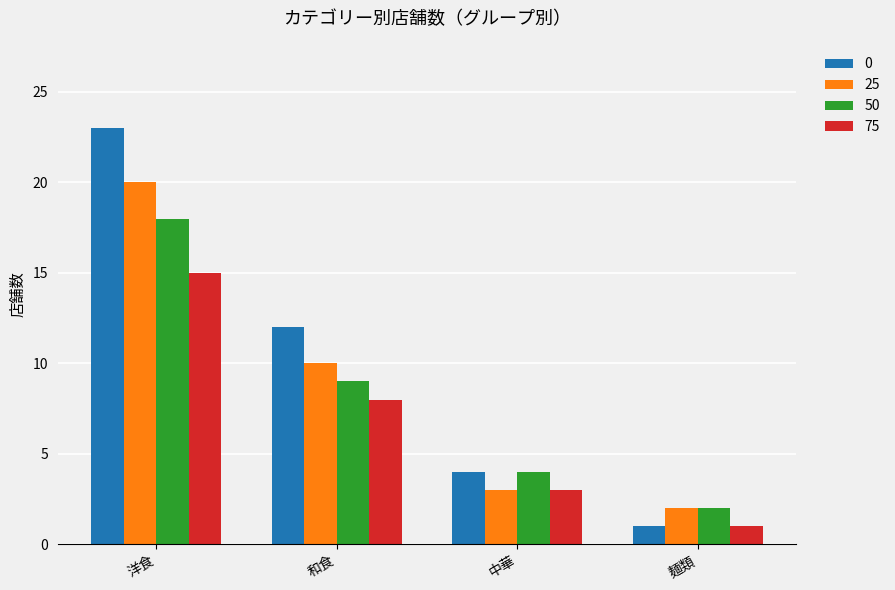

What are all the series names shown in the legend?

0, 25, 50, 75